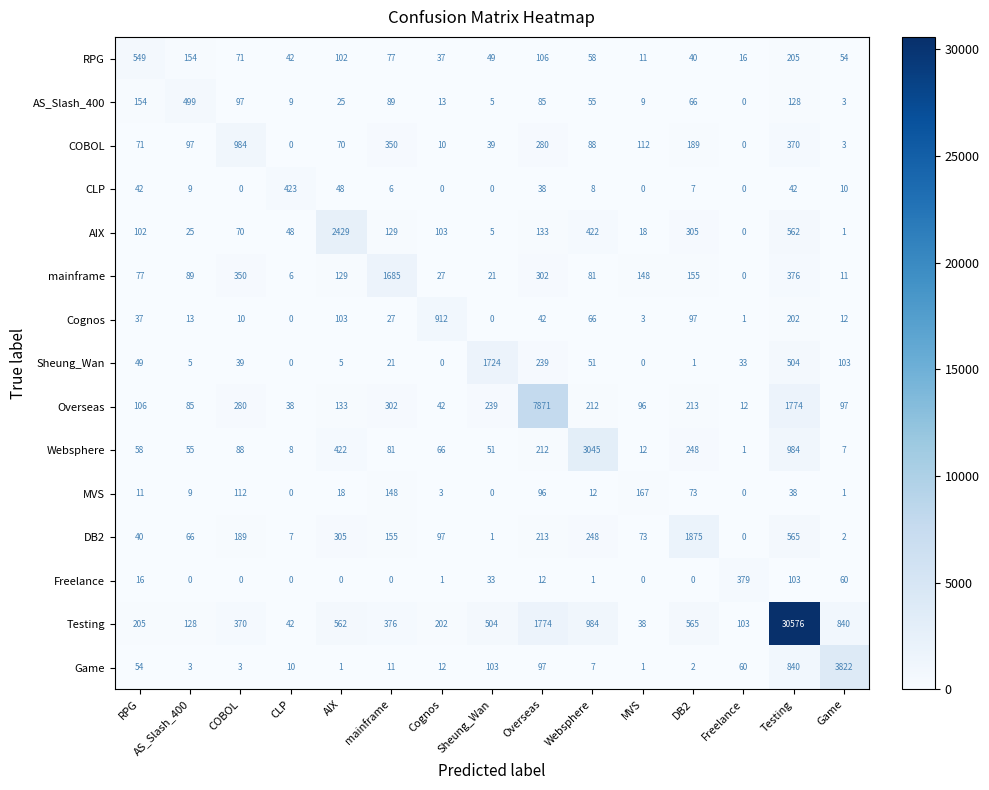

What is the difference between the highest and lowest values at Freelance?

379